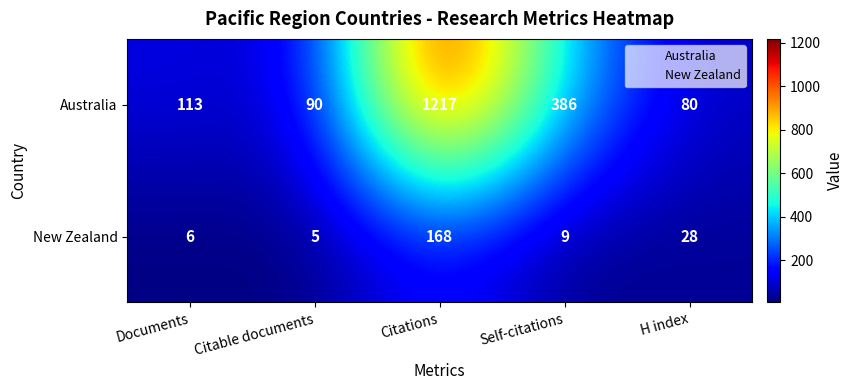

What is the spread (max minus min) of values at Citable documents?

85